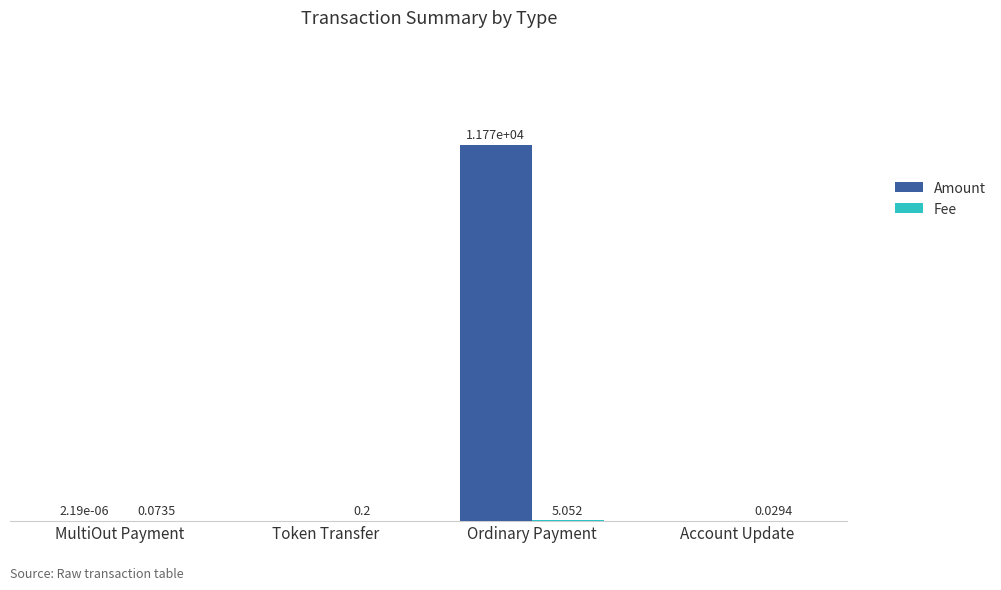

Which category has the highest value across all series?

Ordinary Payment